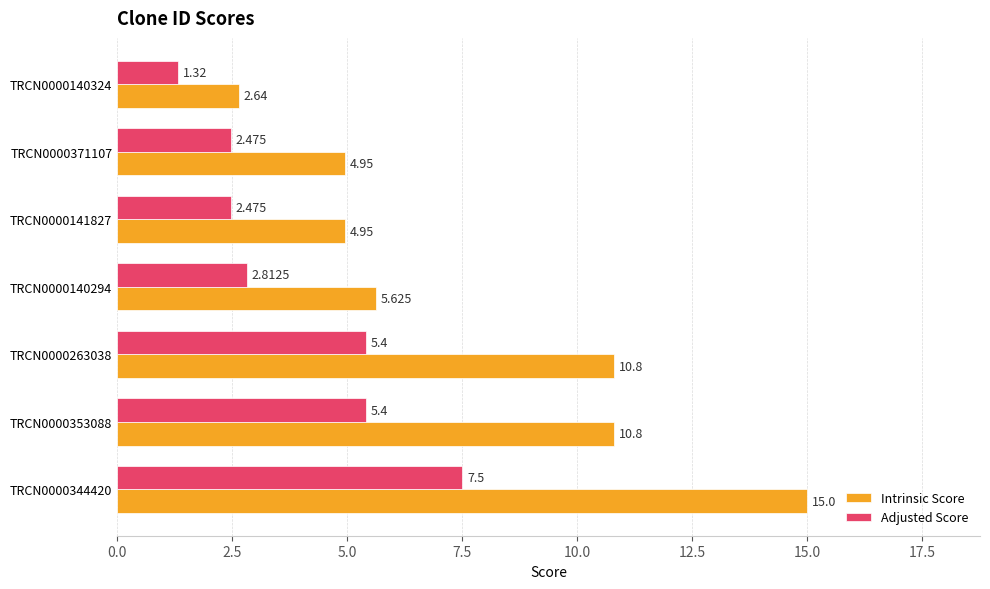

What is the sum of all Adjusted Score values?

27.4